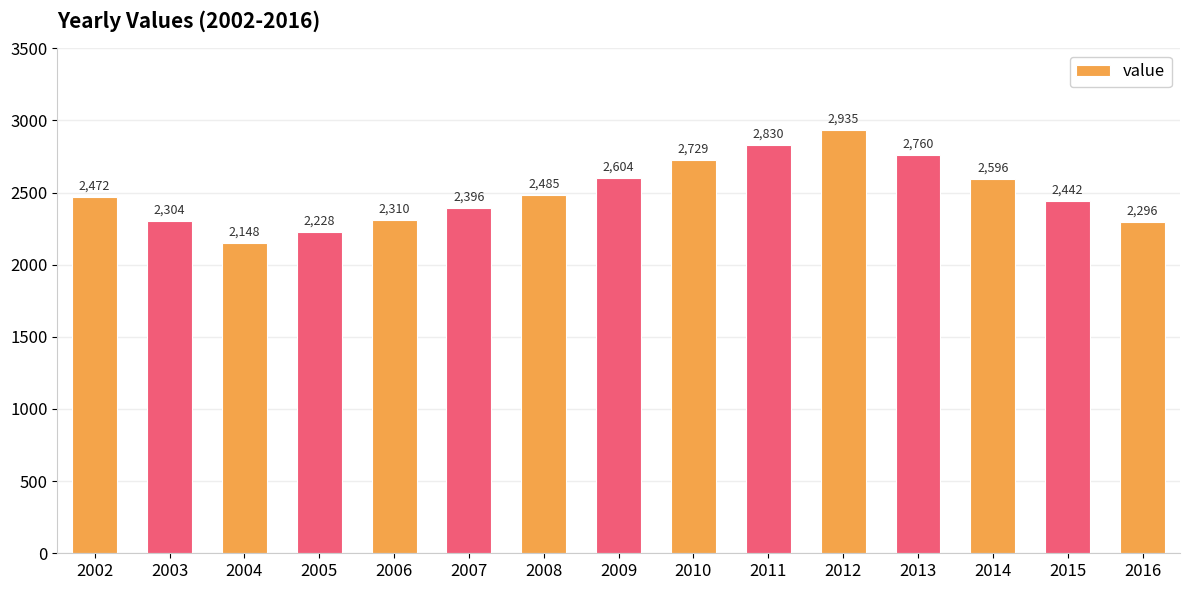

What is the difference between the maximum and minimum values?

787